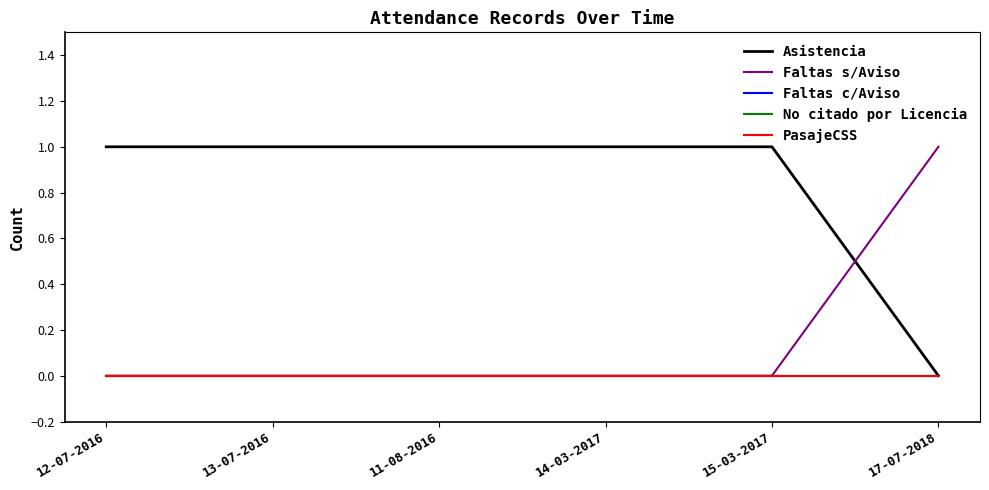

Reading left to right, list all the values displayed in this chart.

Asistencia: 1	1	1	1	1	0
Faltas s/Aviso: 0	0	0	0	0	1
Faltas c/Aviso: 0	0	0	0	0	0
No citado por Licencia: 0	0	0	0	0	0
PasajeCSS: 0	0	0	0	0	0